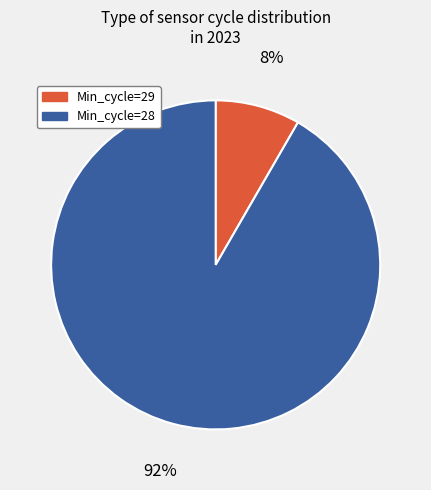

Rank the categories by value from lowest to highest.

Min_cycle=29, Min_cycle=28